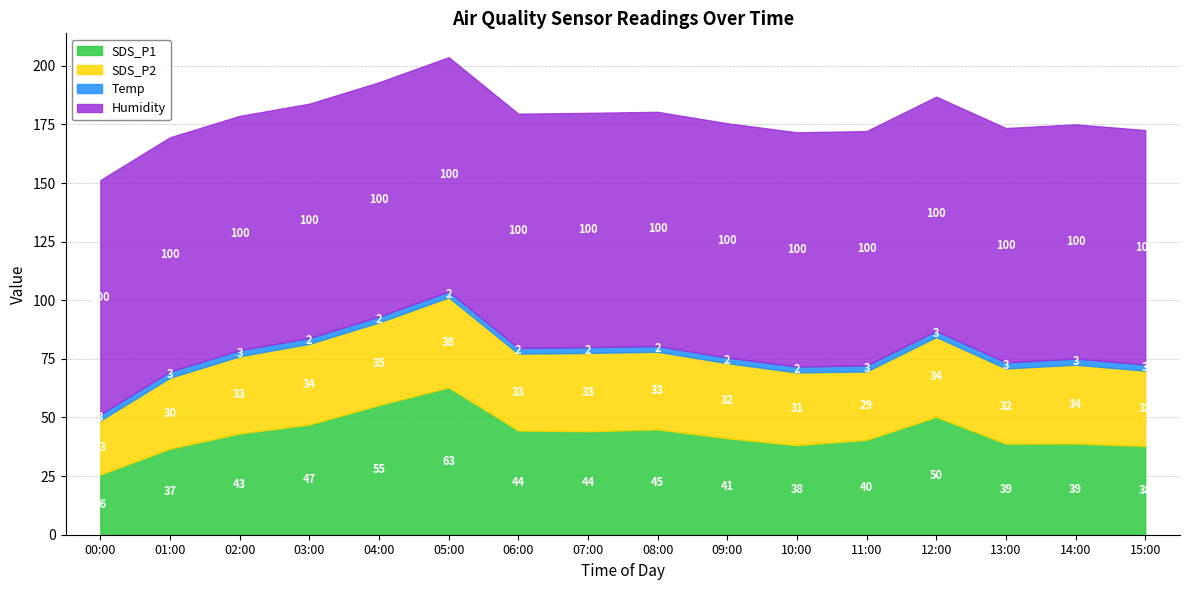

How many series are shown in this chart?

4